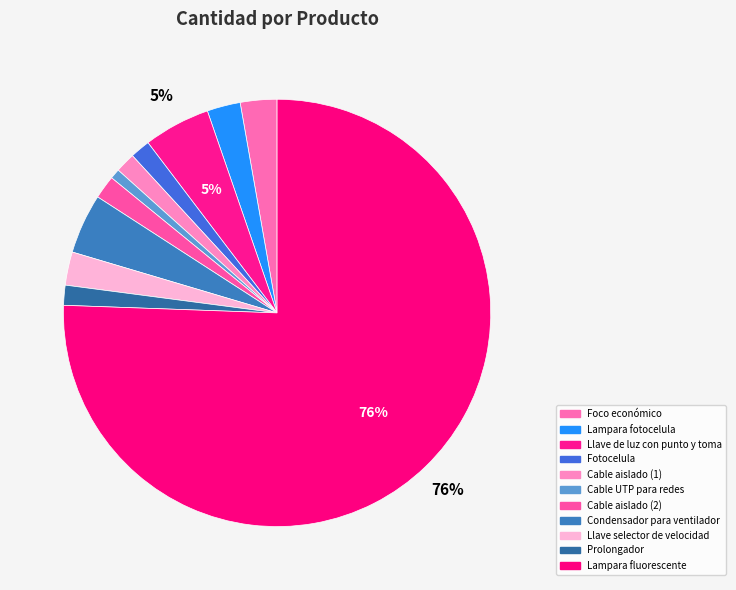

To the nearest percent, what is the difference between the largest and smallest slice percentages?

75%